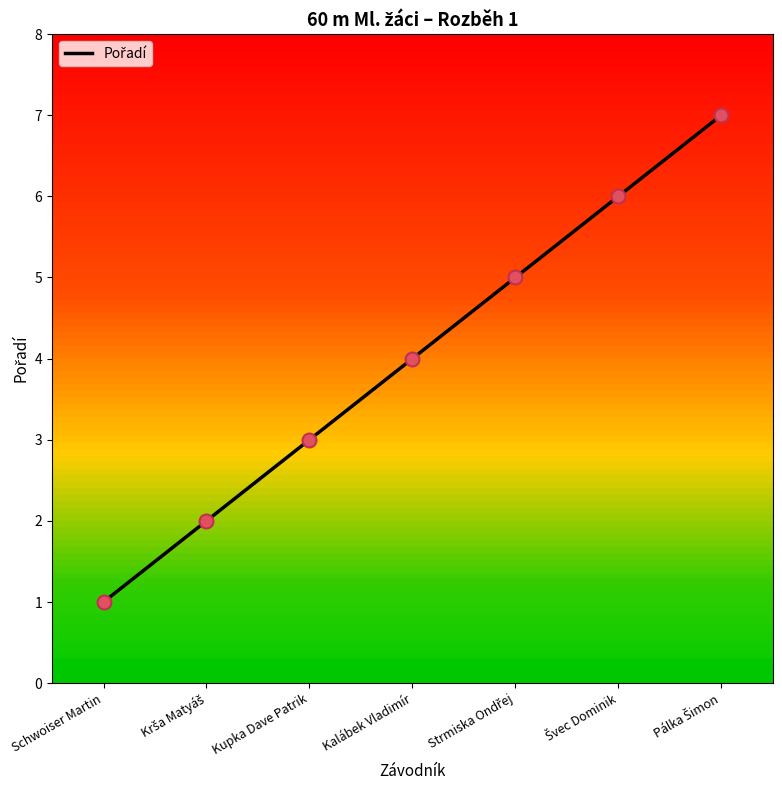

Is it true that the value at Kupka Dave Patrik is 3?

True